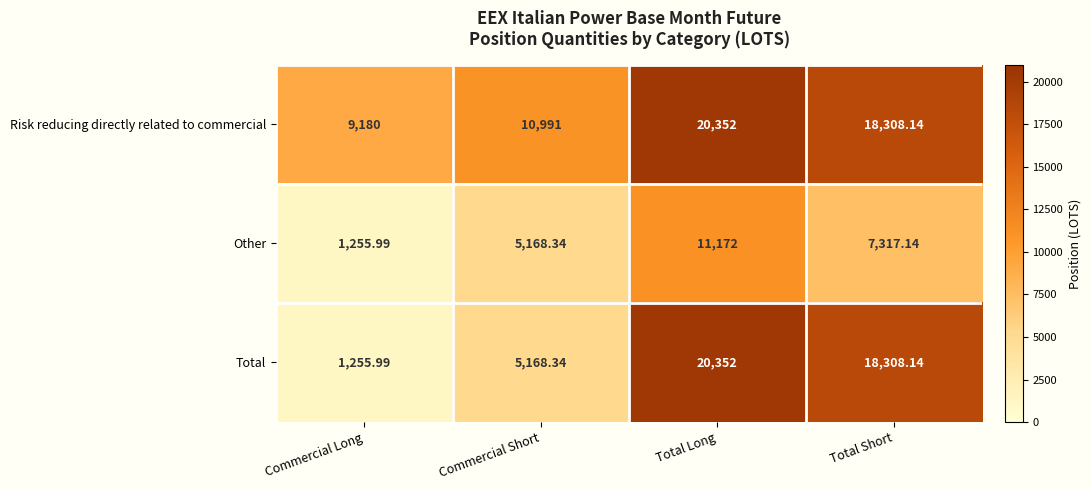

List the series in order of their overall mean, lowest first.

Other, Total, Risk reducing directly related to commercial